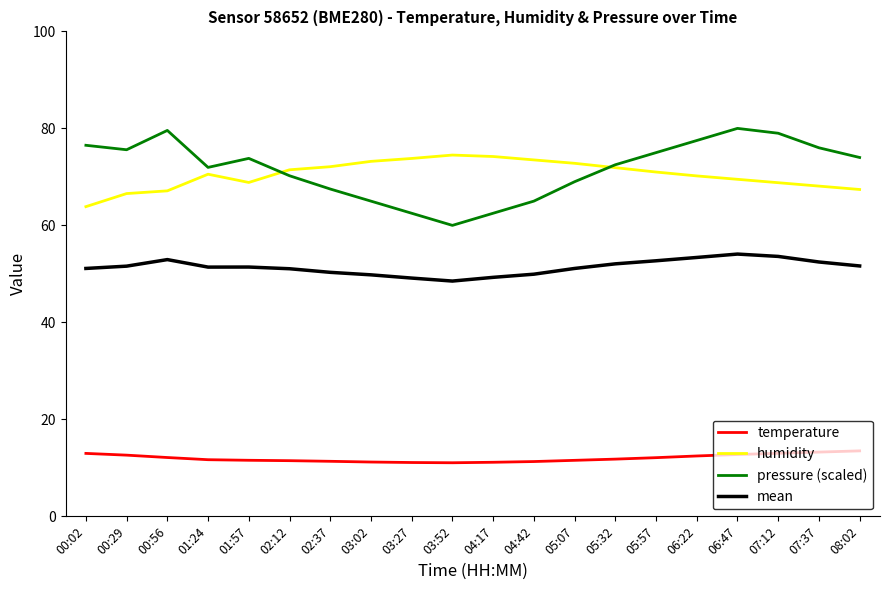

What is the greatest value displayed?

80.0